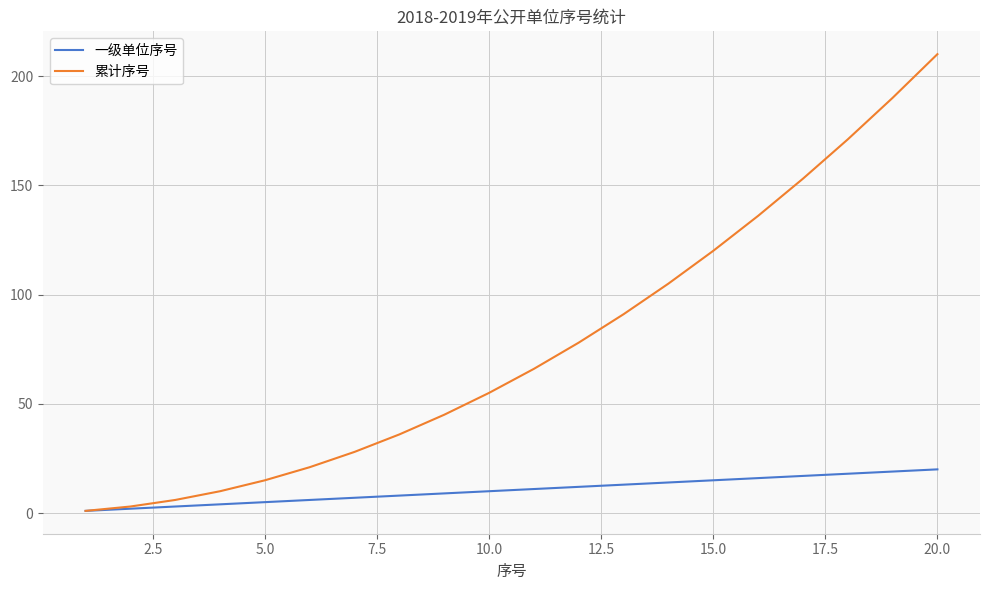

Which series has the largest total across all categories?

累计序号